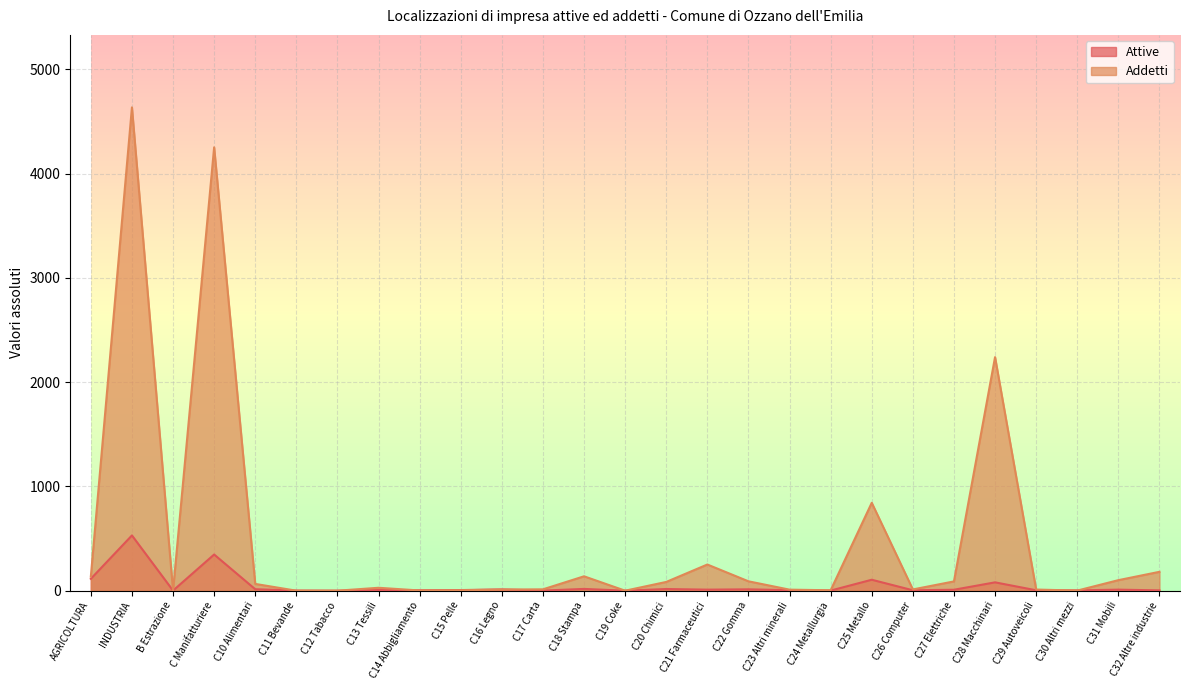

The Addetti series shows -1661 at C19 Coke. True or false?

False